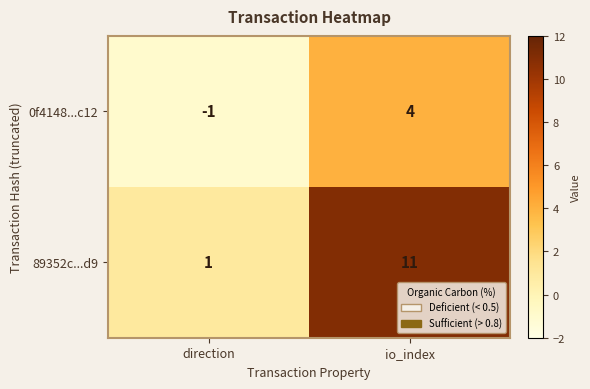

At which category does the chart reach its peak across all series?

io_index